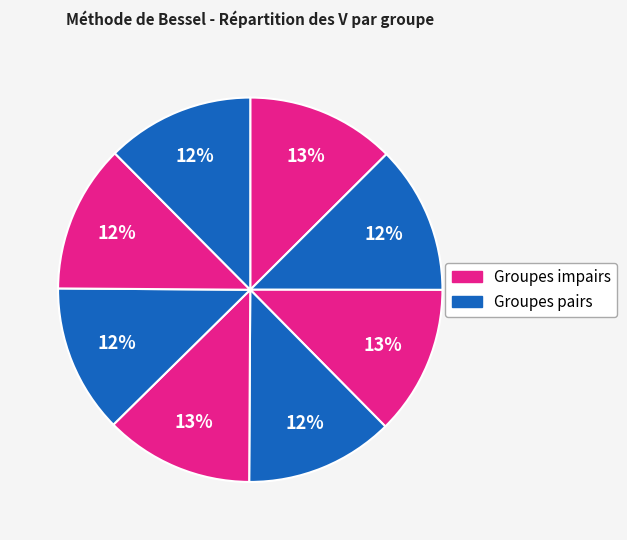

Count the number of slices in the pie.

8